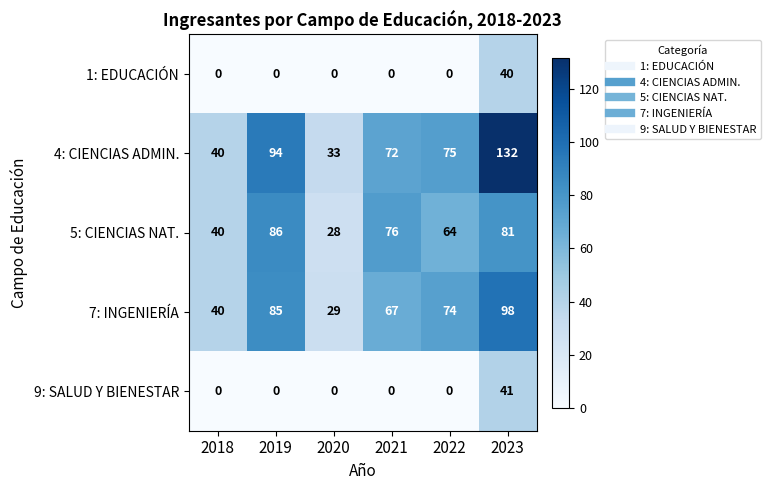

True or false: 1: EDUCACIÓN has a value of 0 at 2018.

True